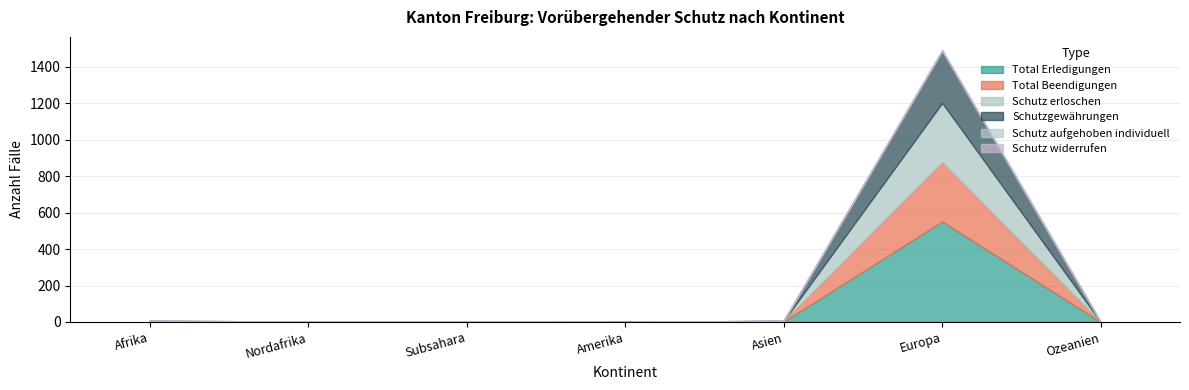

Which category has the highest value in the Schutz widerrufen series?

Afrika